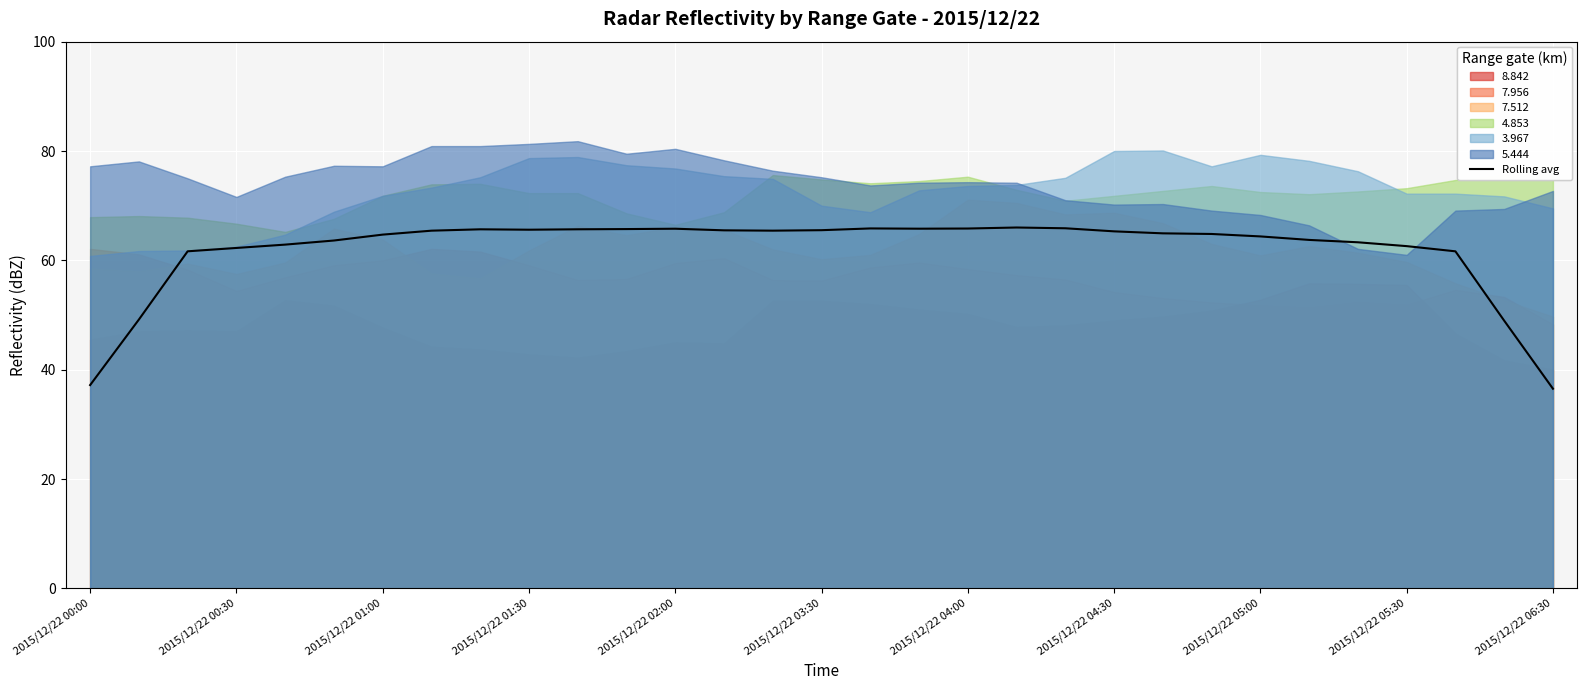

At which label is the value closest to 51?

2015/12/22 00:30